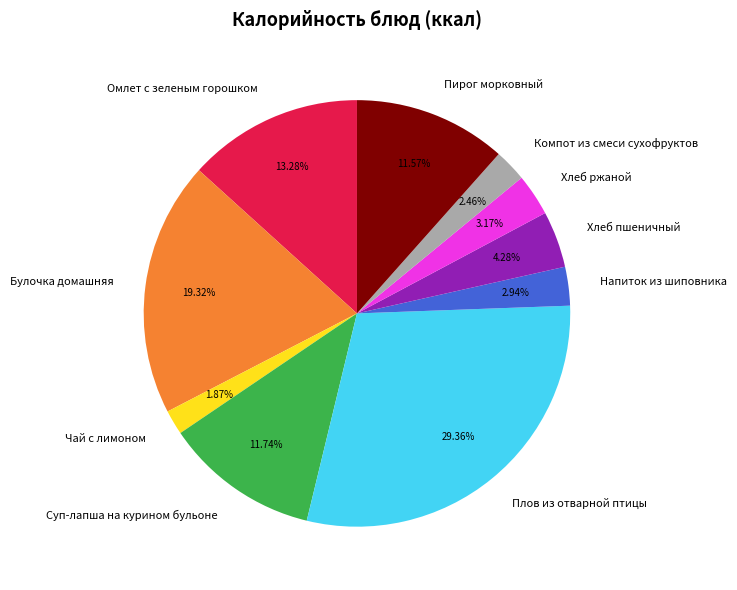

Count the number of slices in the pie.

10